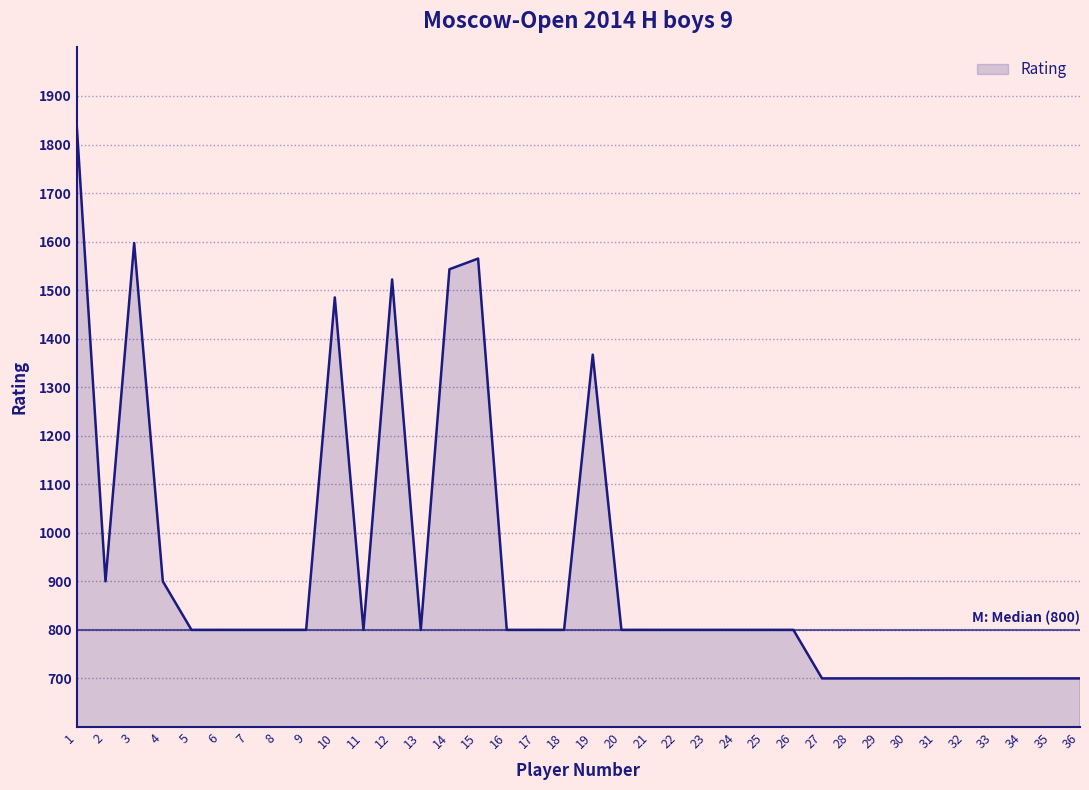

Approximately how many times larger is the value at 30 compared to 21?

0.9